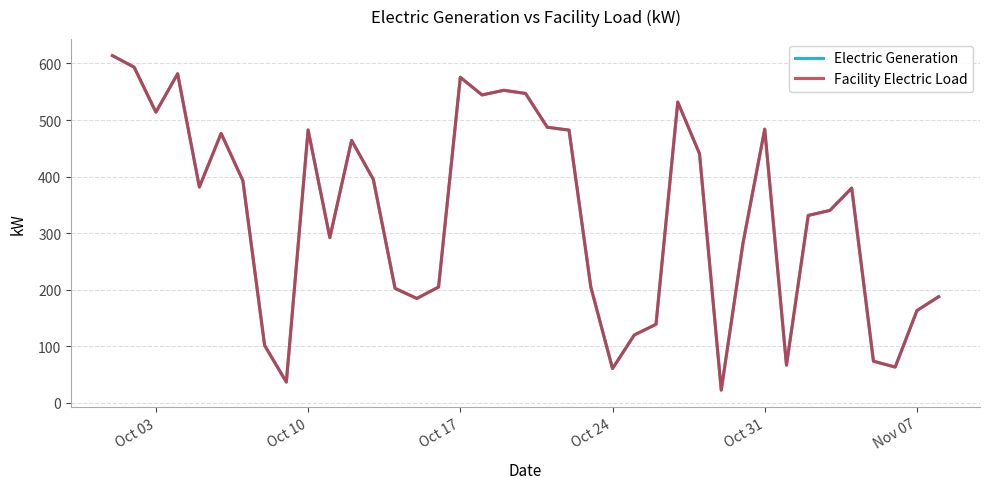

Reading left to right, what are all the values shown in this chart?

Electric Generation: 613.9	593.5	513.9	581.8	381.6	476.4	392.9	101.7	36.8	482.5	292.1	464.1	395.1	202.5	184.6	204.8	575.6	544.4	552.6	547.0	487.3	482.2	205.3	60.7	120.0	138.9	531.8	440.6	22.6	282.3	483.9	66.8	331.4	340.3	379.8	73.7	63.3	163.2	187.8
Facility Electric Load: 613.9	593.5	513.9	581.8	381.6	476.4	392.9	101.7	36.8	482.5	292.1	464.1	395.1	202.5	184.6	204.8	575.6	544.4	552.6	547.0	487.3	482.2	205.3	60.7	120.0	138.9	531.8	440.6	22.6	282.3	483.9	66.8	331.4	340.3	379.8	73.7	63.3	163.2	187.8